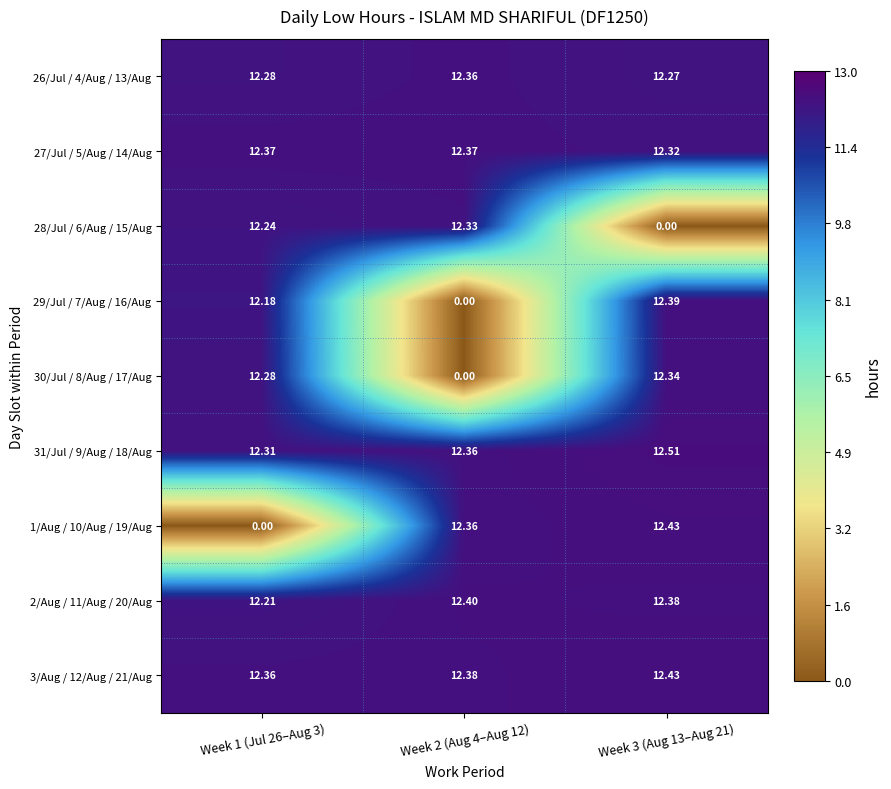

Is the value of 27/Jul / 5/Aug / 14/Aug at Week 1 (Jul 26–Aug 3) greater than the value of 28/Jul / 6/Aug / 15/Aug at Week 1 (Jul 26–Aug 3)?

Yes